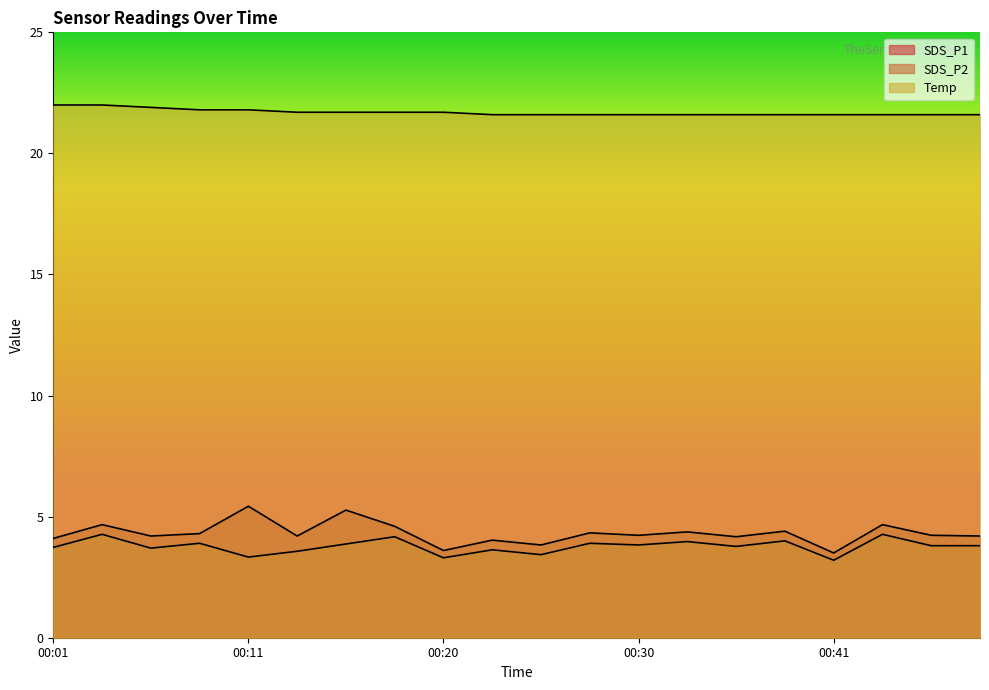

How many values in the SDS_P1 series exceed 4?

17